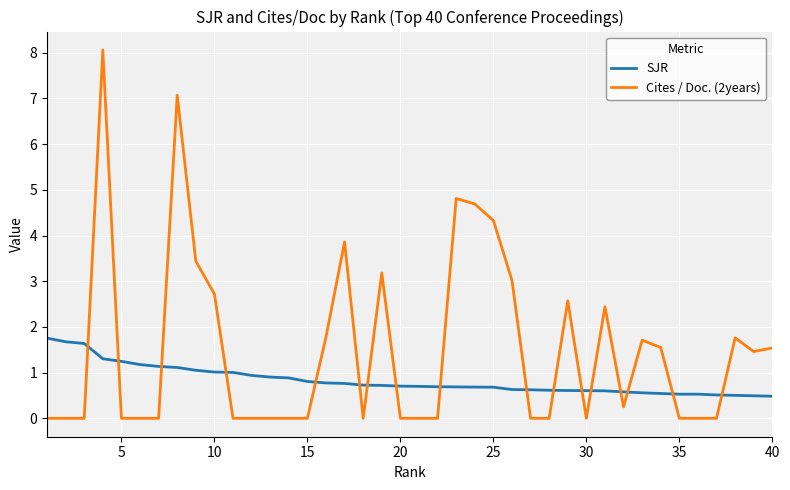

Rank the series by their average value, from lowest to highest.

SJR, Cites / Doc. (2years)